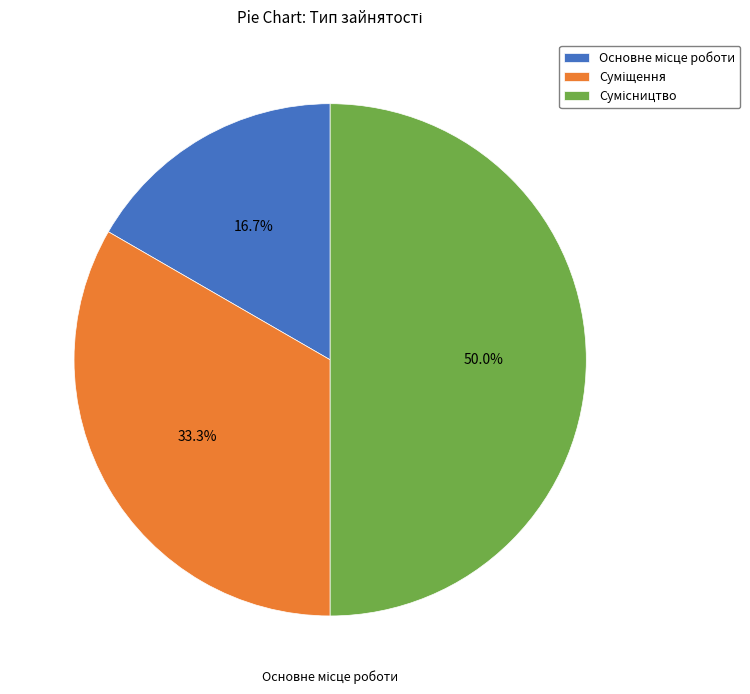

To the nearest percent, what percentage of the pie is Сумісництво?

50%